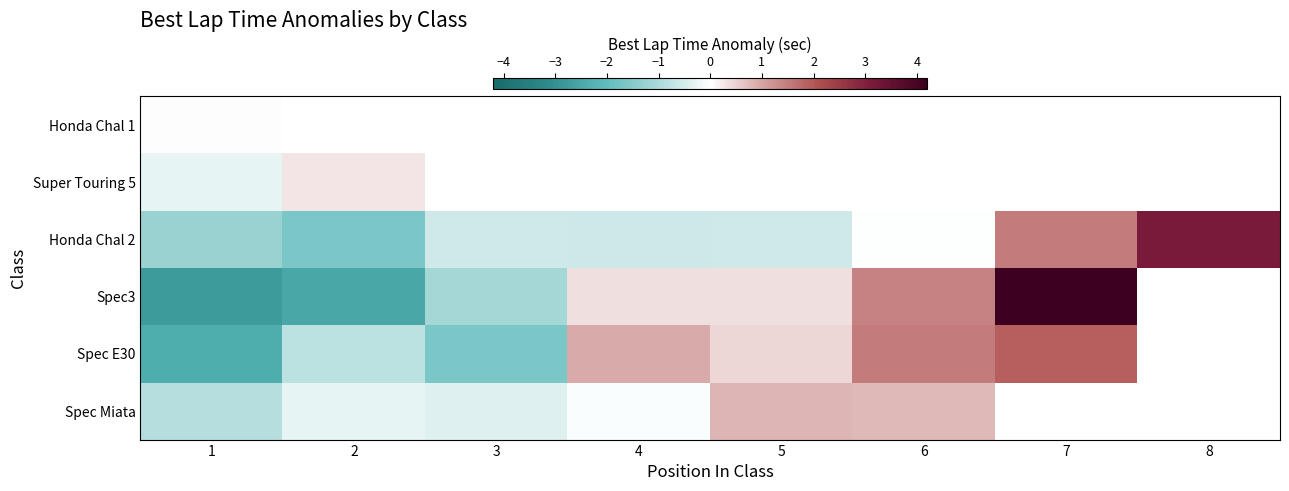

At which label is Honda Chal 1 closest to 0?

1